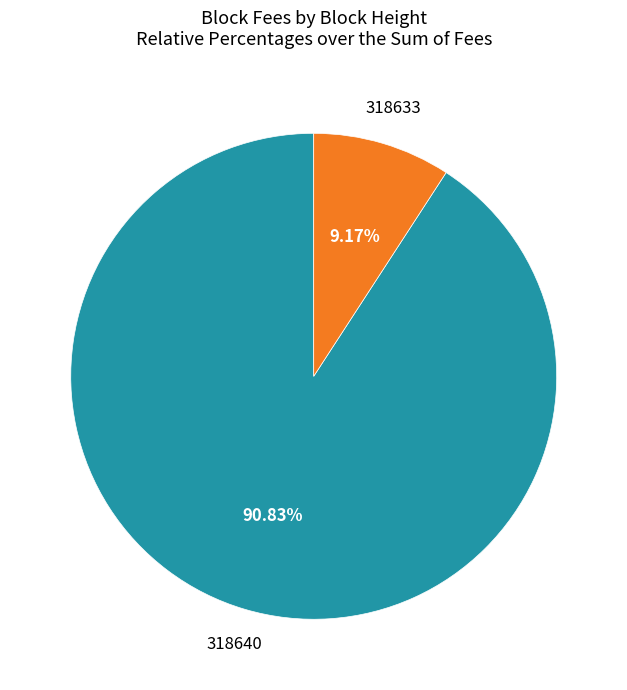

Rank the categories by value from highest to lowest.

318640, 318633